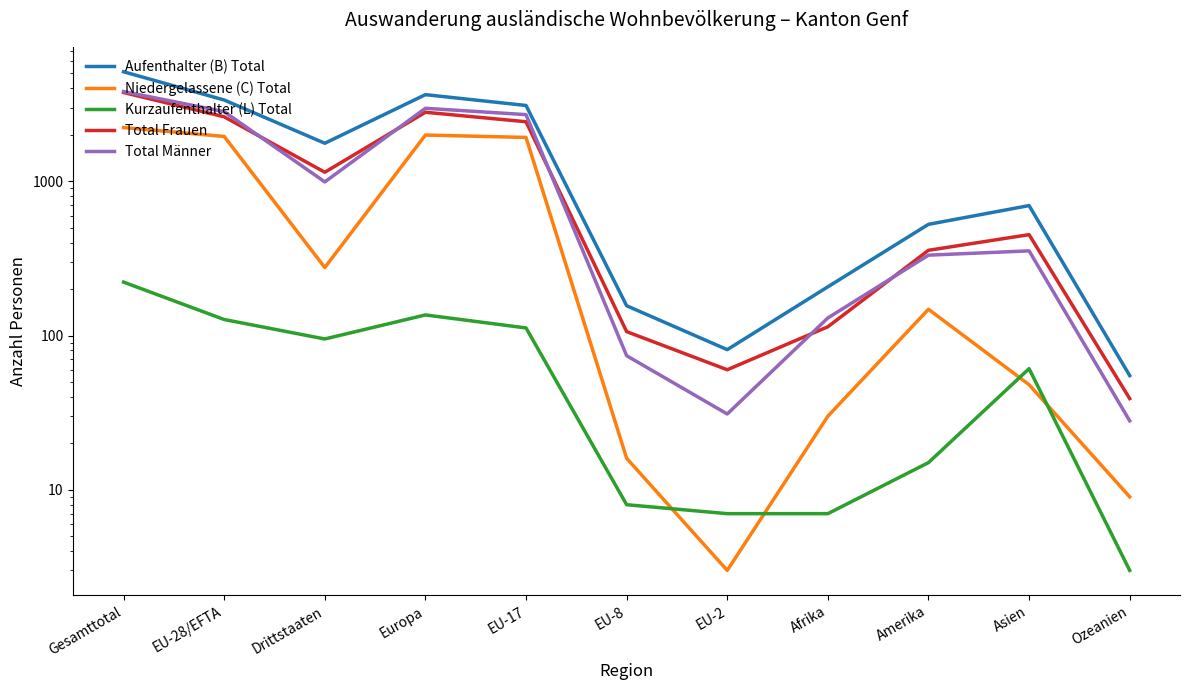

Reading left to right, what are all the values shown in this chart?

Aufenthalter (B) Total: Gesamttotal=5131	EU-28/EFTA=3366	Drittstaaten=1765	Europa=3646	EU-17=3102	EU-8=156	EU-2=81	Afrika=207	Amerika=526	Asien=696	Ozeanien=55
Niedergelassene (C) Total: Gesamttotal=2230	EU-28/EFTA=1954	Drittstaaten=276	Europa=1995	EU-17=1925	EU-8=16	EU-2=3	Afrika=30	Amerika=148	Asien=48	Ozeanien=9
Kurzaufenthalter (L) Total: Gesamttotal=222	EU-28/EFTA=127	Drittstaaten=95	Europa=136	EU-17=112	EU-8=8	EU-2=7	Afrika=7	Amerika=15	Asien=61	Ozeanien=3
Total Frauen: Gesamttotal=3764	EU-28/EFTA=2619	Drittstaaten=1145	Europa=2803	EU-17=2433	EU-8=106	EU-2=60	Afrika=114	Amerika=357	Asien=451	Ozeanien=39
Total Männer: Gesamttotal=3819	EU-28/EFTA=2828	Drittstaaten=991	Europa=2974	EU-17=2706	EU-8=74	EU-2=31	Afrika=130	Amerika=332	Asien=354	Ozeanien=28